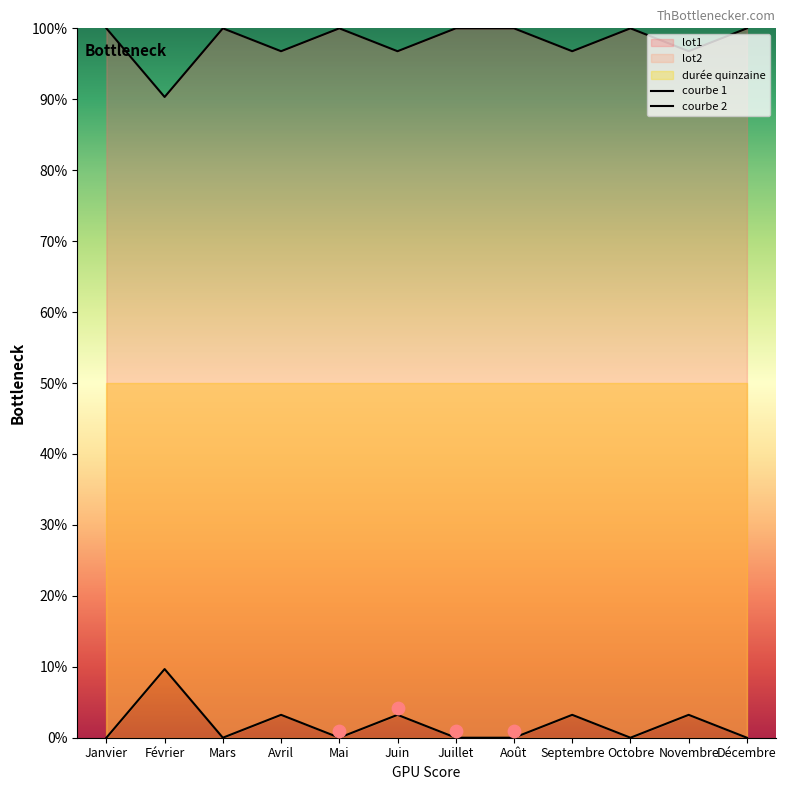

At which category is the sum across all series the highest?

Janvier